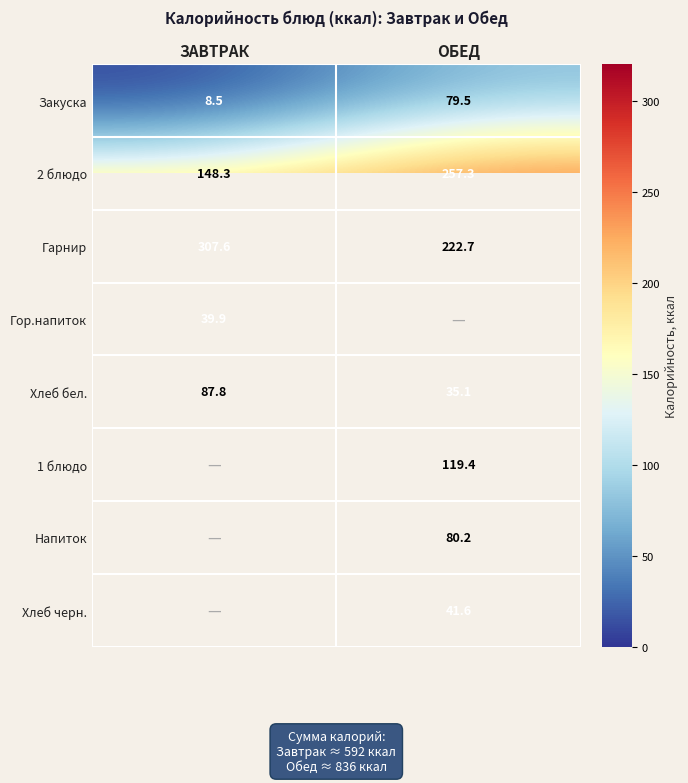

How many values in the Гарнир series are below 307?

1